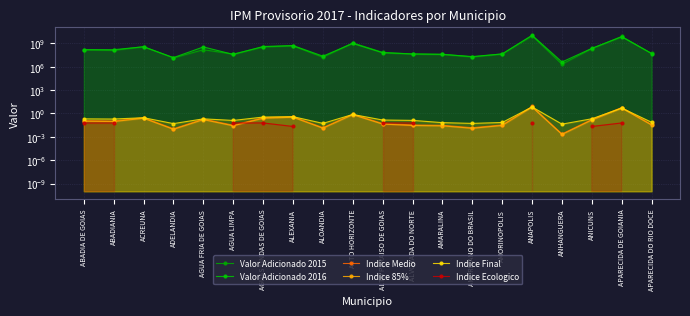

True or false: Indice Medio has a value of 0.0 at AMORINOPOLIS.

True